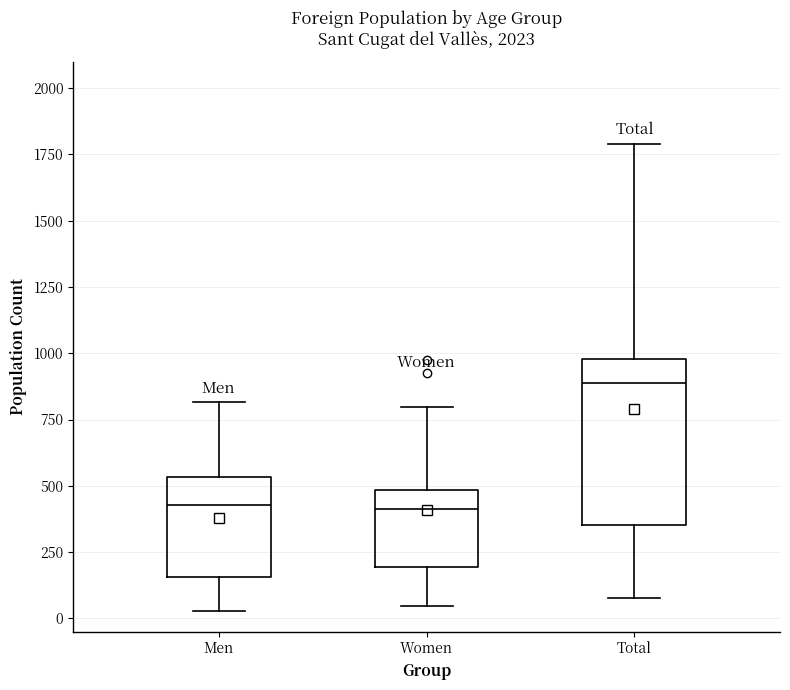

Reading left to right, transcribe this box plot: for each box, give where its median line is, the range the box spans, and where its two whiskers end, as read against the y-axis. The values are not printed on the chart, so give them approximately, as read against the axis.

Men: median 450, box 150 to 550, whiskers 50 to 800
Women: median 400, box 200 to 500, whiskers 50 to 800
Total: median 900, box 350 to 1000, whiskers 100 to 1800